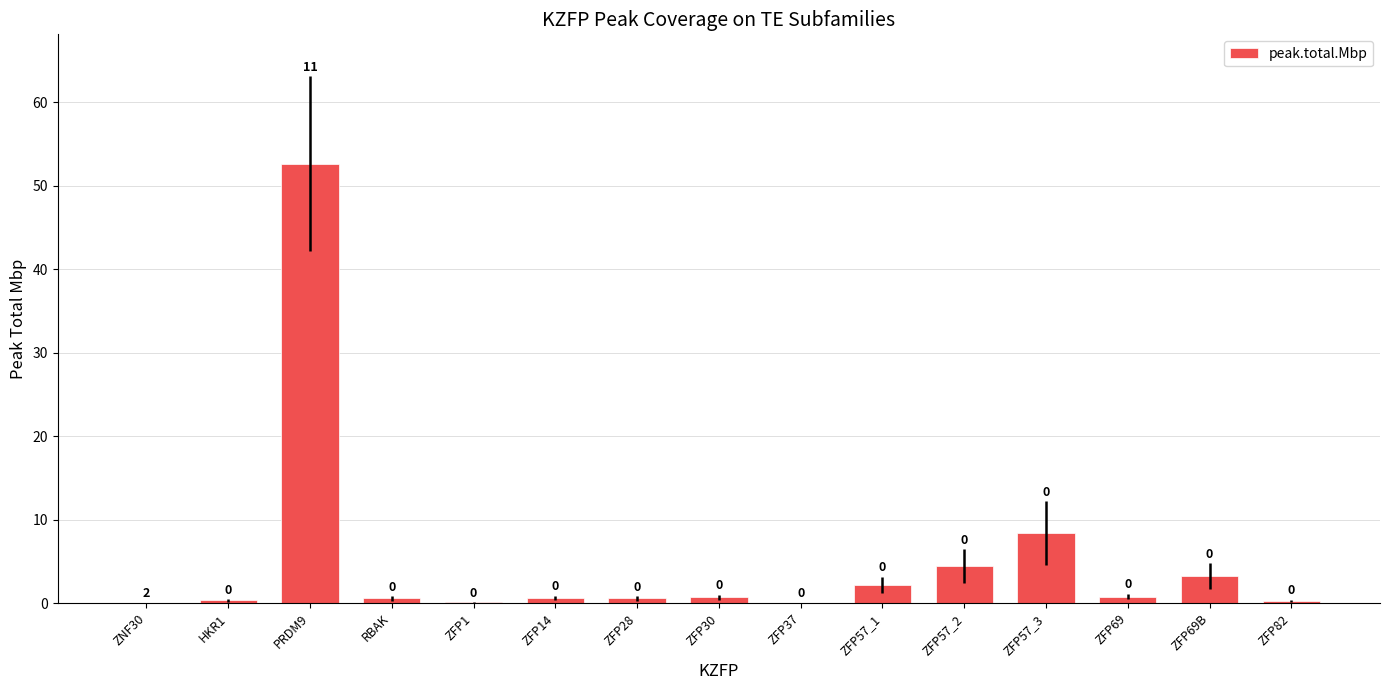

Which category has the highest value across all series?

PRDM9